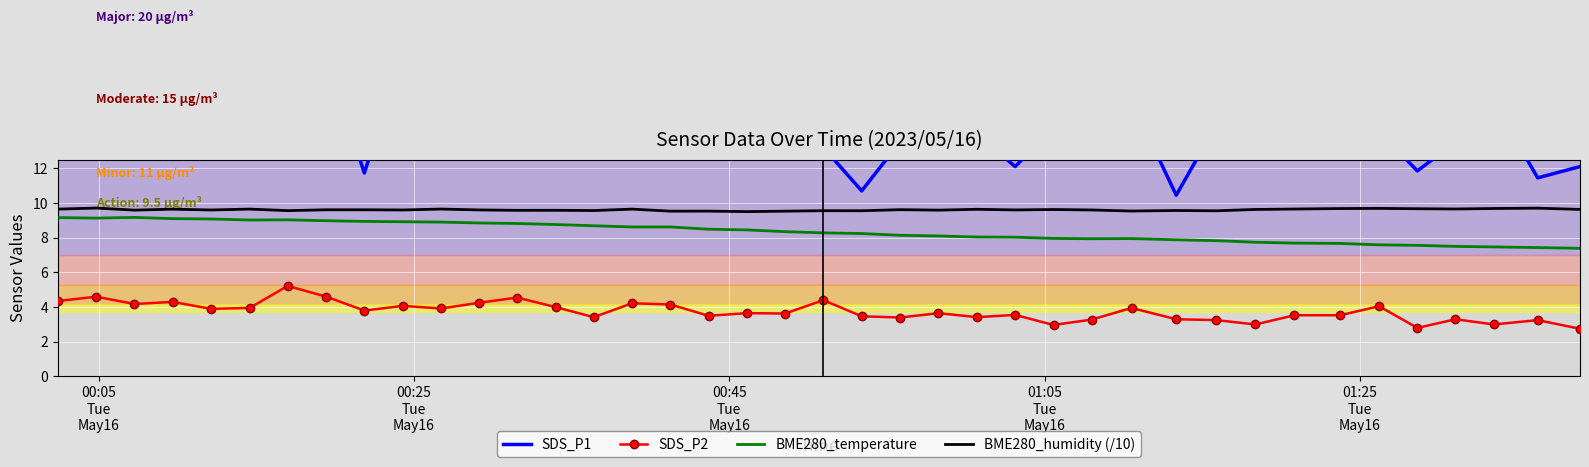

What is the minimum value for SDS_P2?

2.8